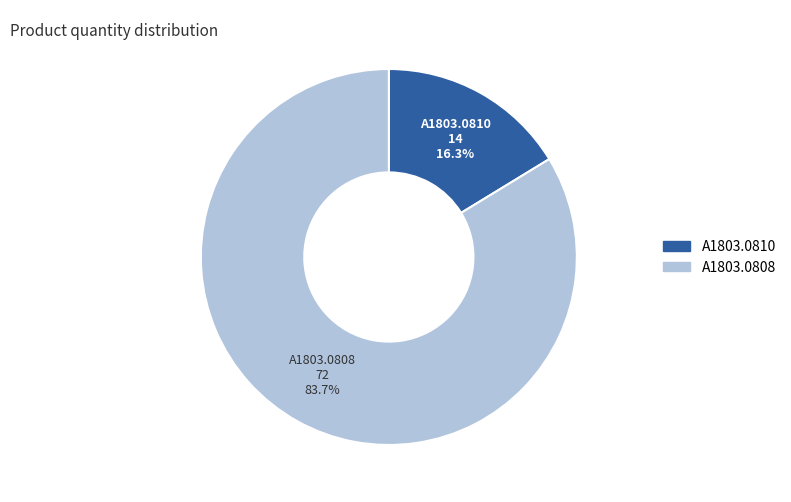

Count the number of slices in the pie.

2